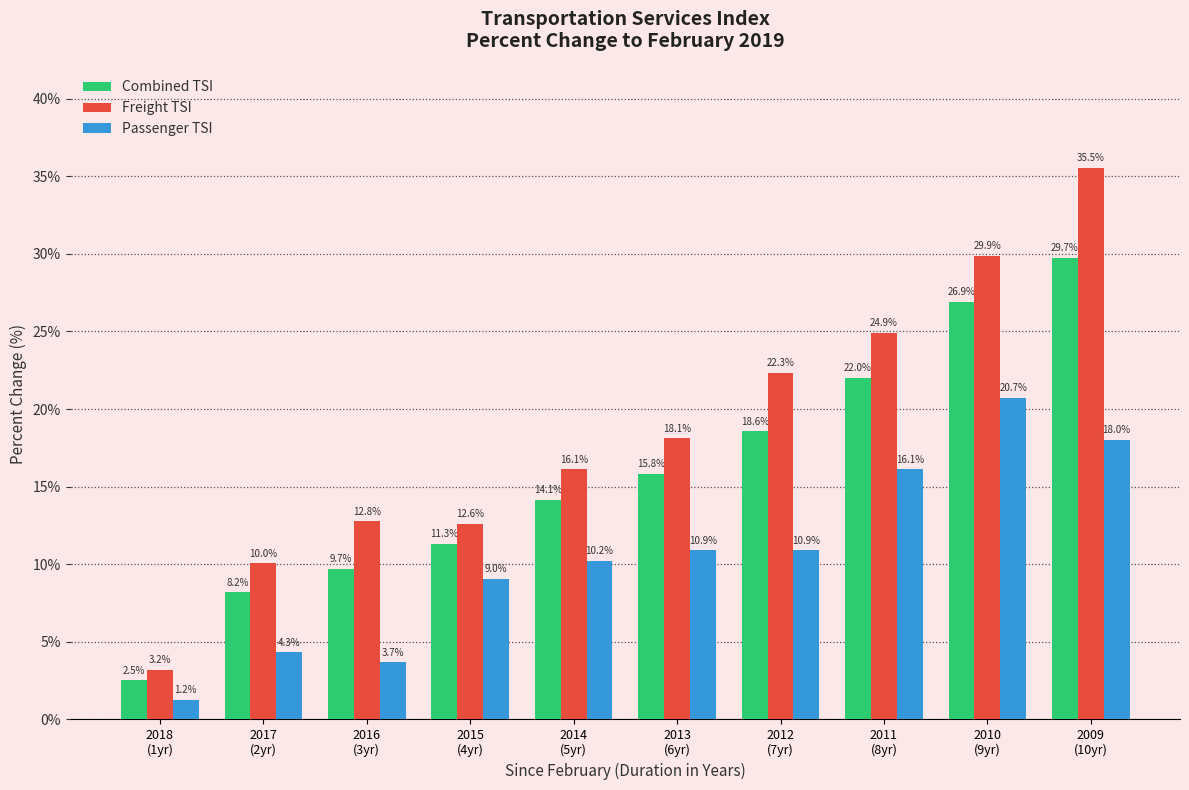

Which series has the largest total across all categories?

Freight TSI